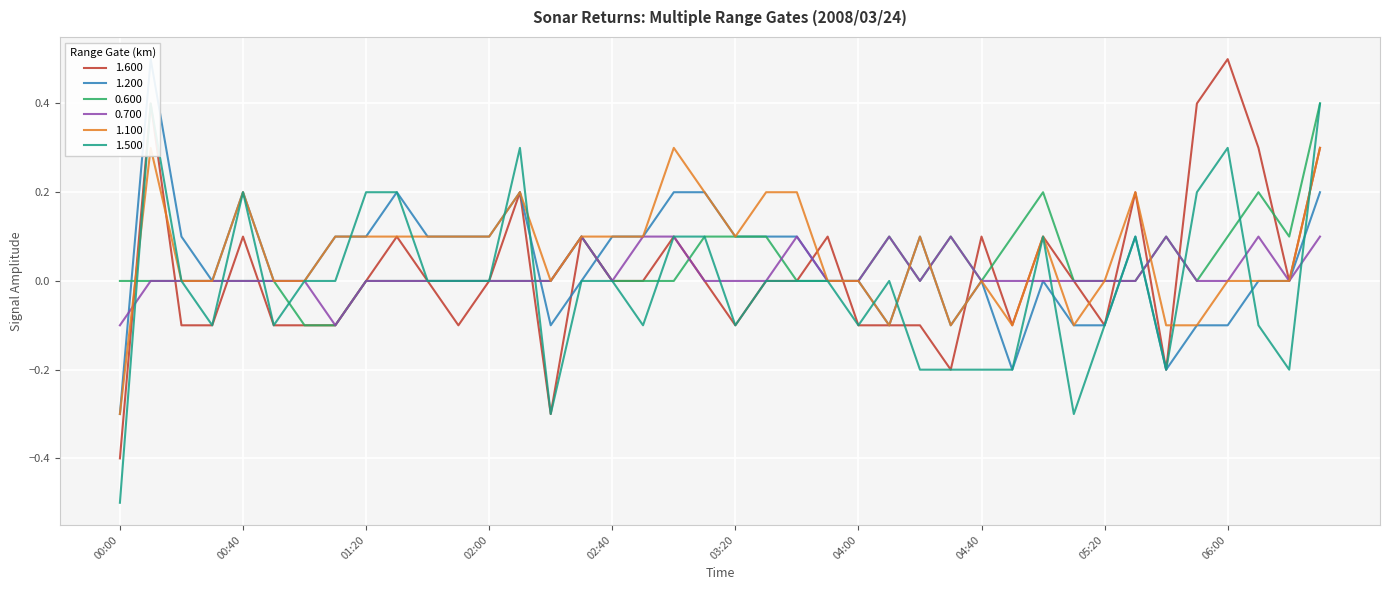

What is the lowest value of the 1.600 series?

-0.4